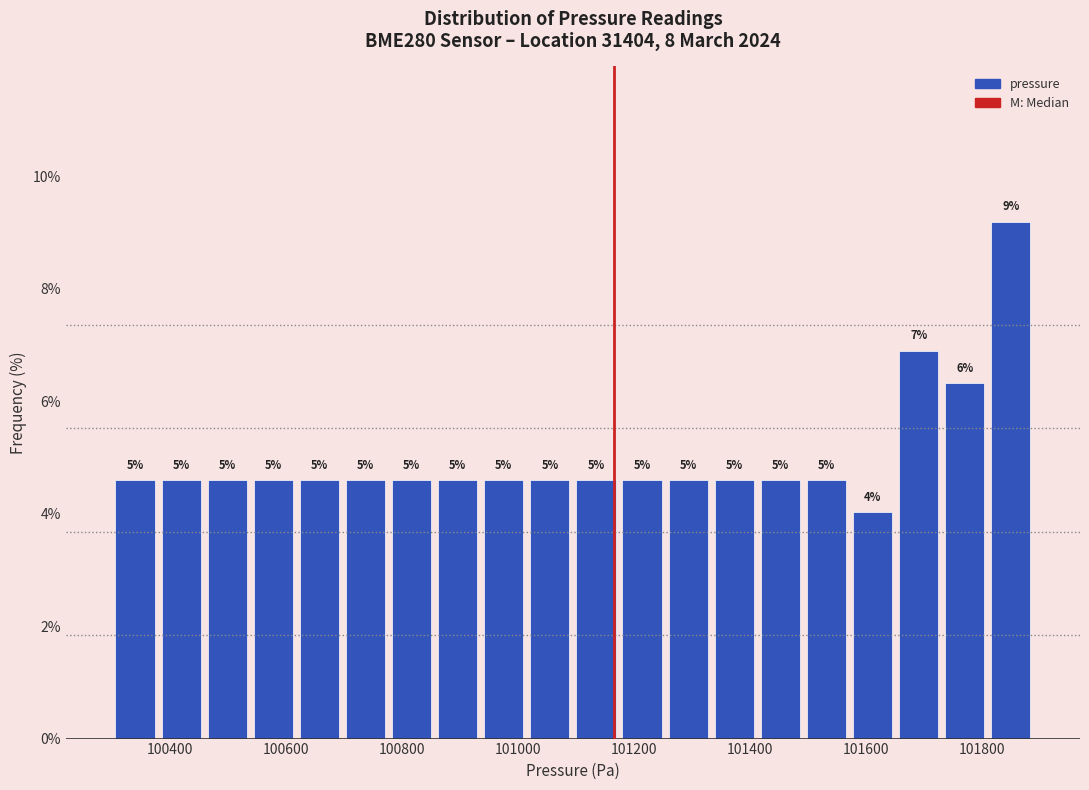

Read against the x-axis, roughly where is the centre of the tallest bar?

101840